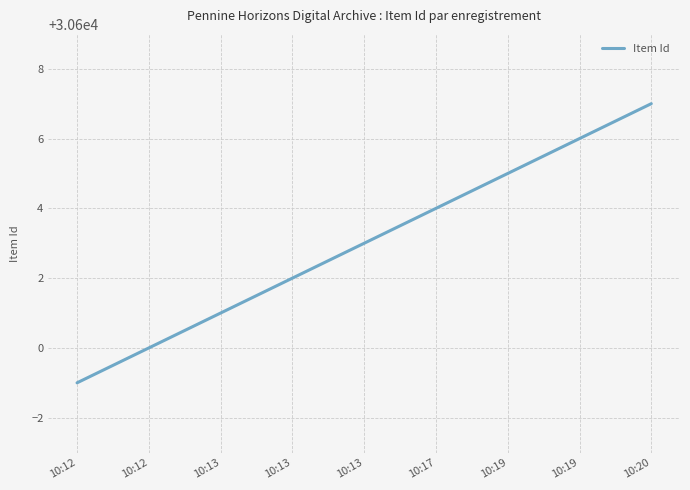

Does the chart have visible grid lines?

Yes